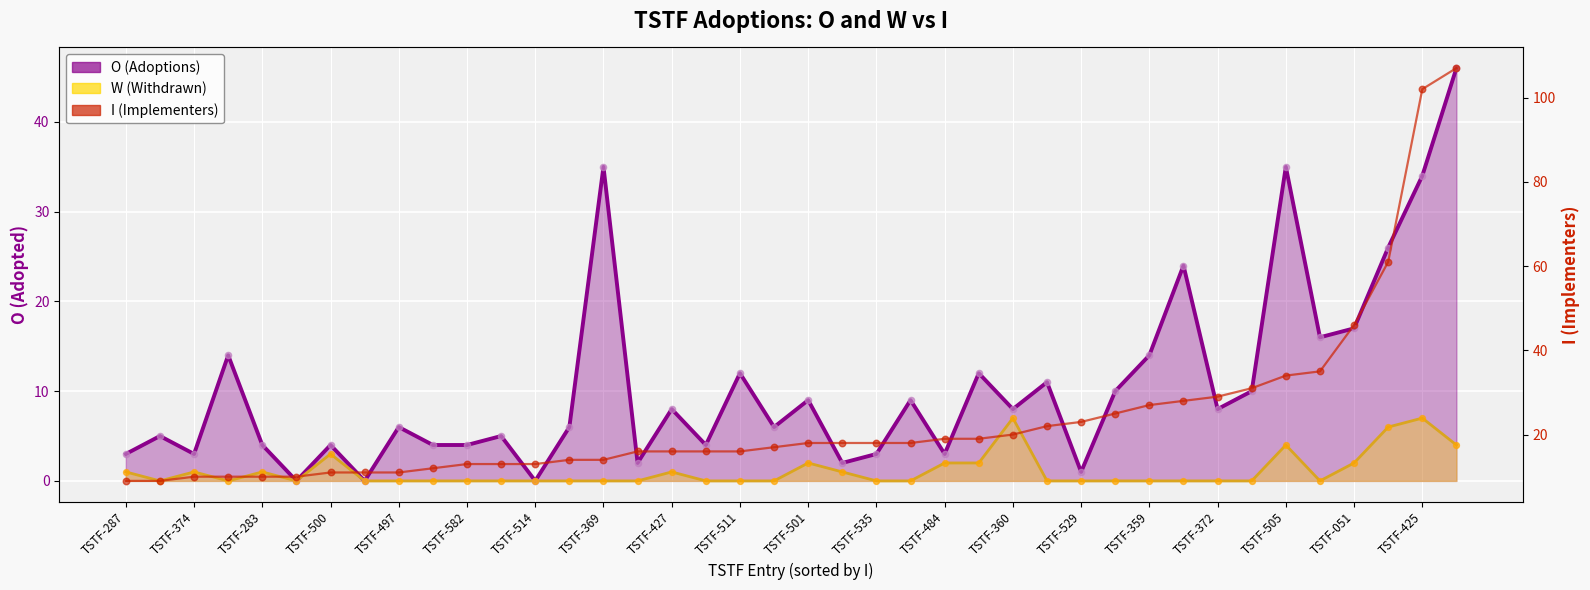

At how many categories does at least one series exceed 7?

40